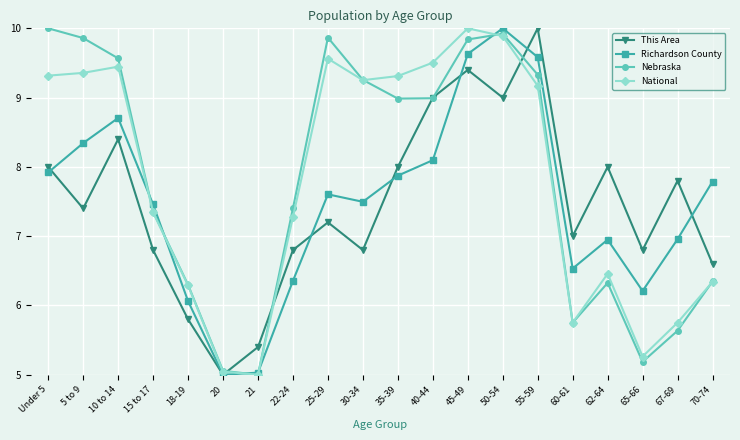

How many values in the National series exceed 9?

10